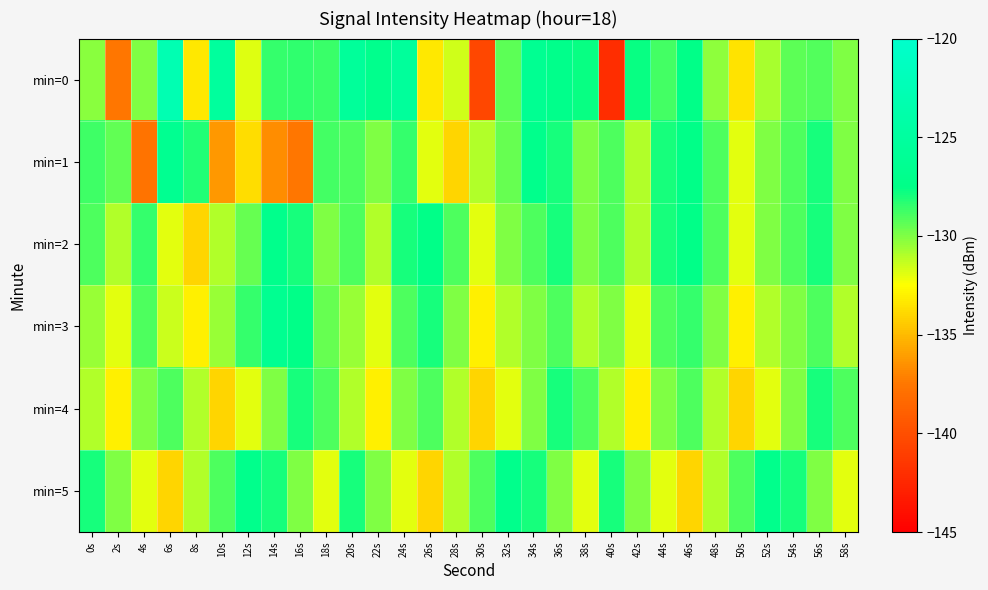

What is the total value across all series at 18s?

-777.9